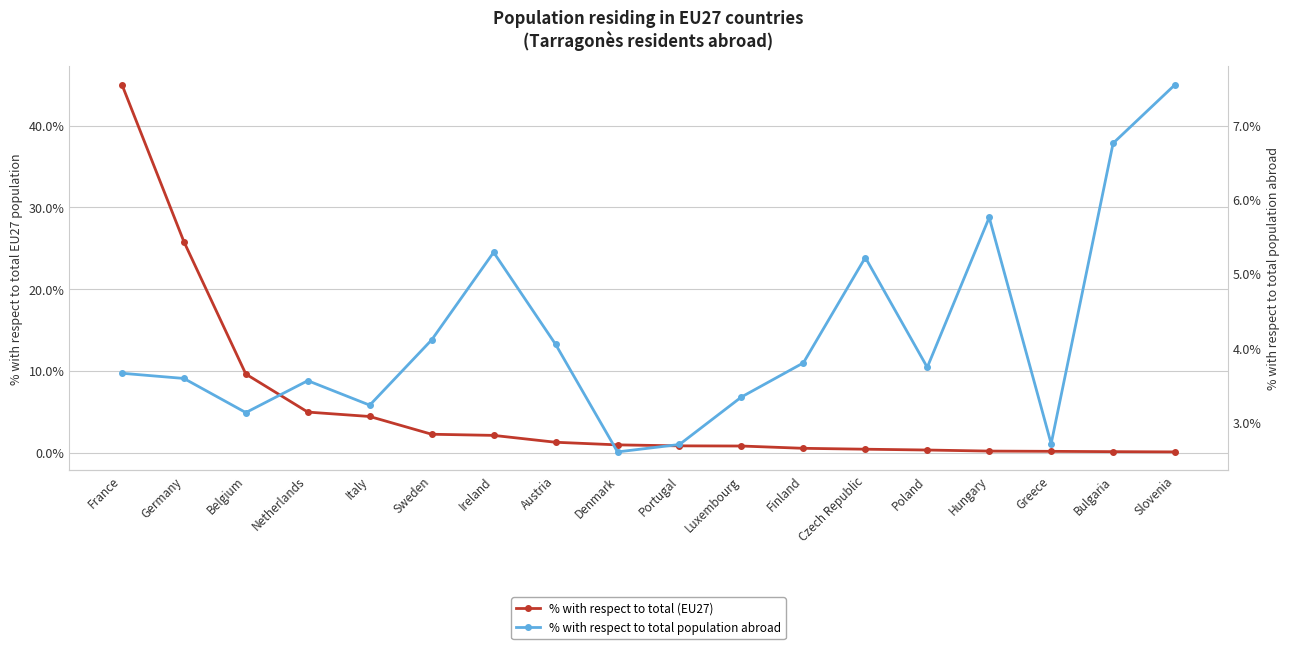

What is the difference between the % with respect to total population abroad values at Bulgaria and Netherlands?

3.2